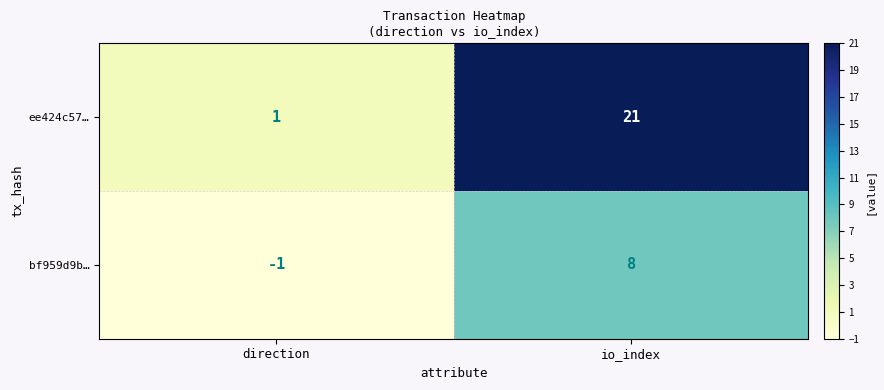

List the series in order of their overall mean, lowest first.

bf959d9b…, ee424c57…